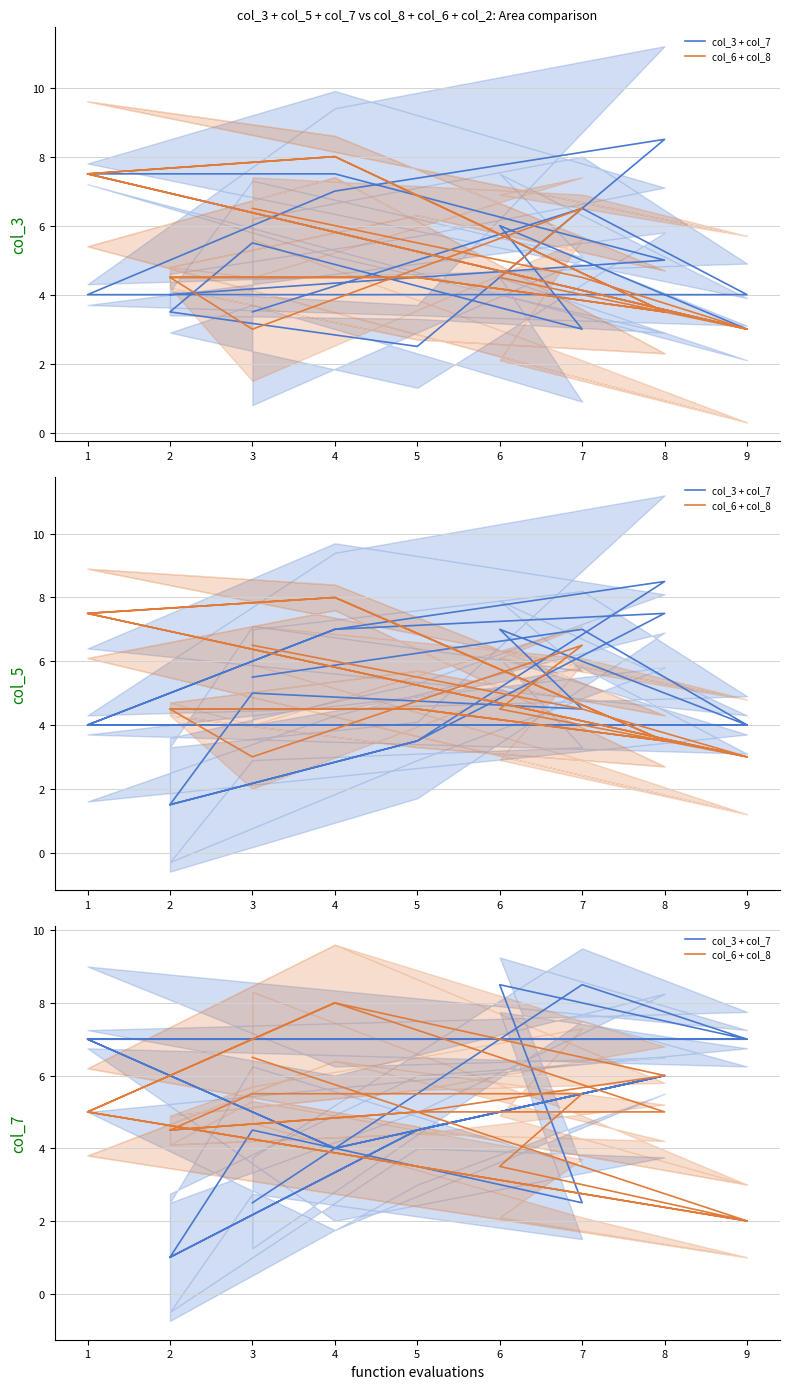

Which series has the largest range (max minus min)?

col_3 + col_7